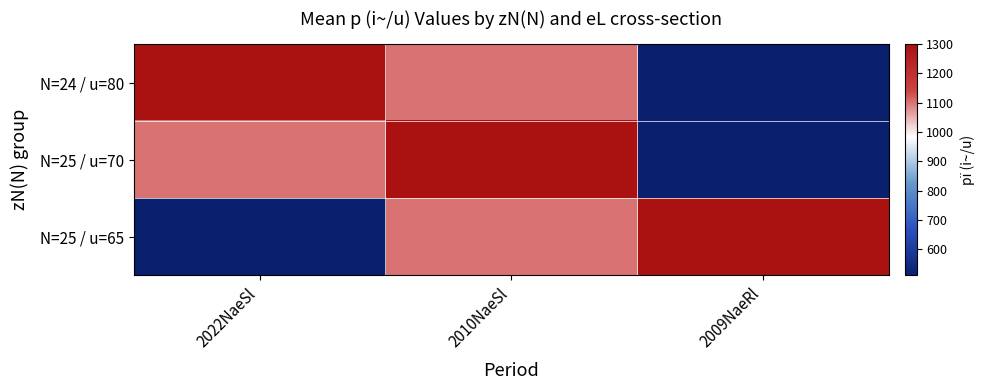

Which series has the largest total across all categories?

N=24 / u=80